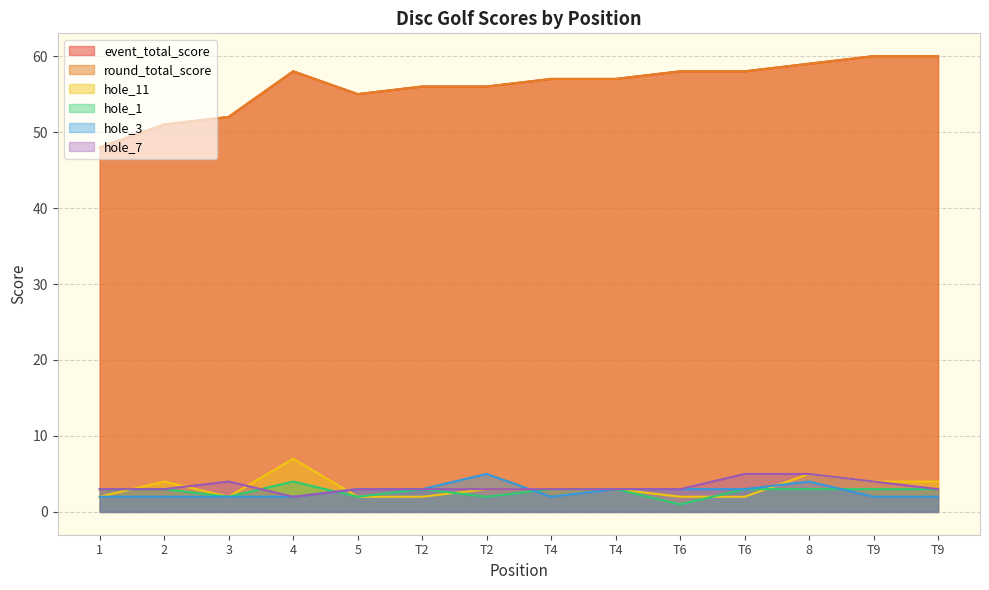

How many values in the hole_3 series exceed 3?

2